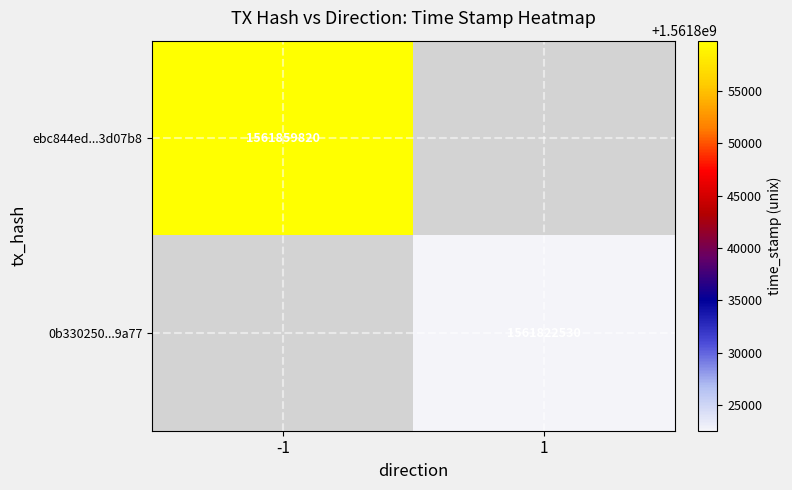

Is it true that ebc844ed...3d07b8 equals 517153848 at -1?

False